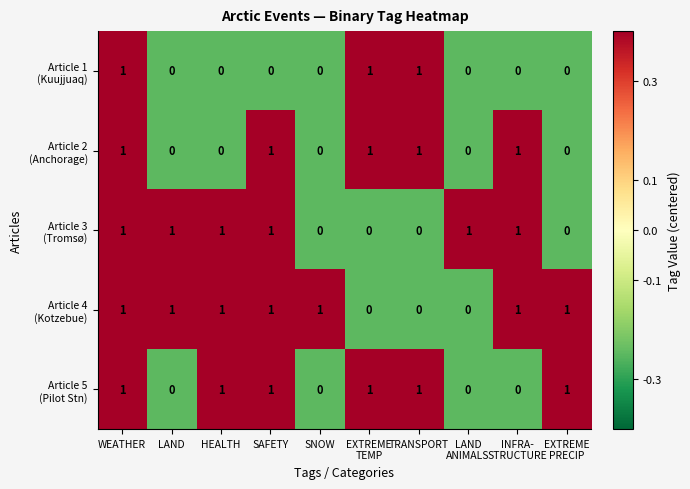

Count the number of data series in this chart.

5